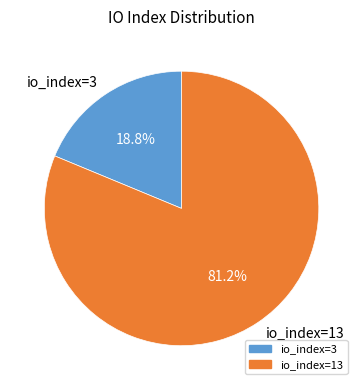

Between io_index=3 and io_index=13, which is larger?

io_index=13